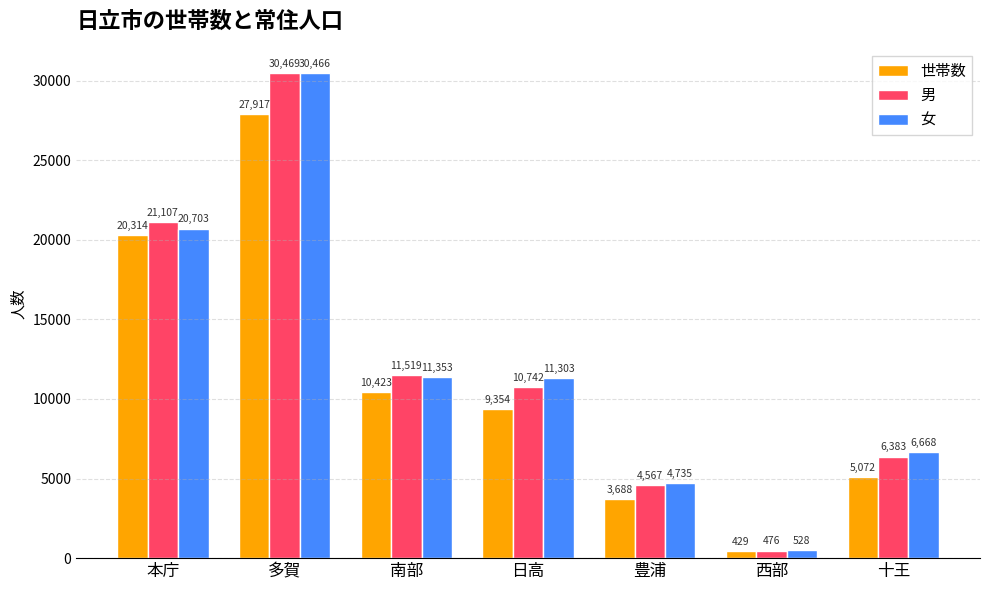

What is the value of the 男 bar at the 4th from the left?

10742